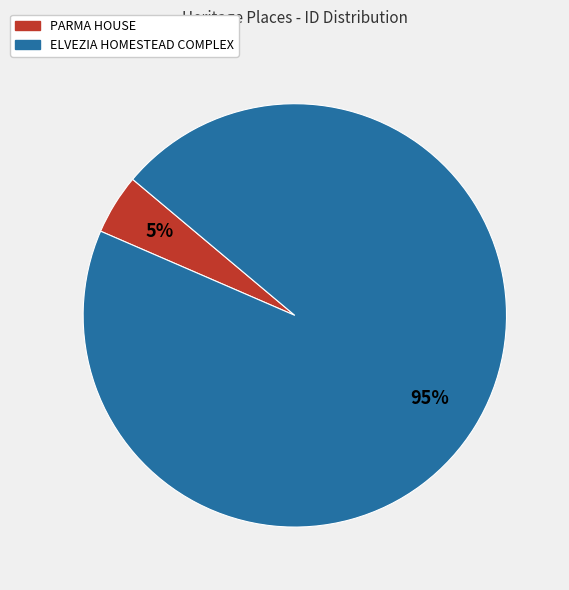

How many segments does this pie chart have?

2